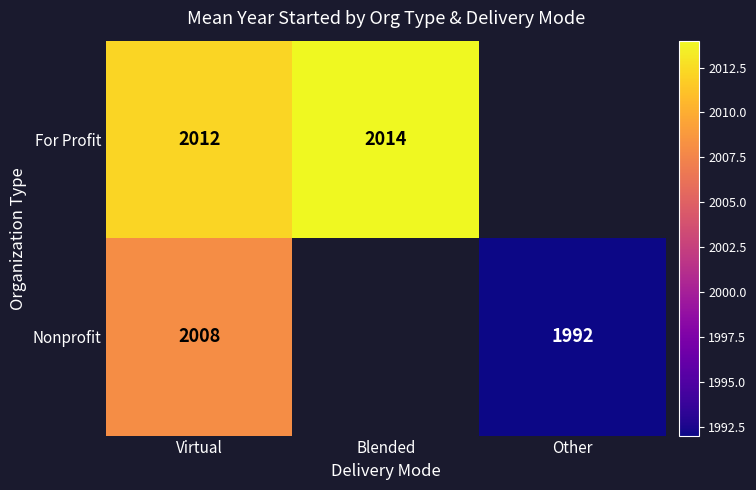

What is the smallest value displayed?

1992.0